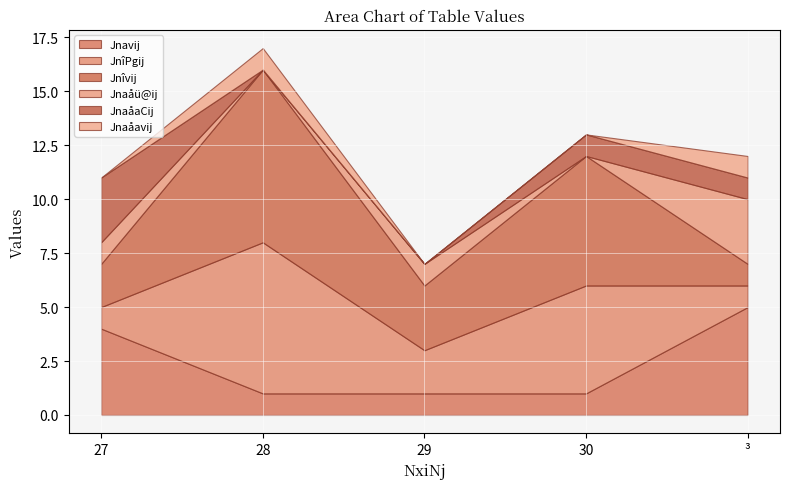

At which category does JnîPgij reach its first local peak?

28